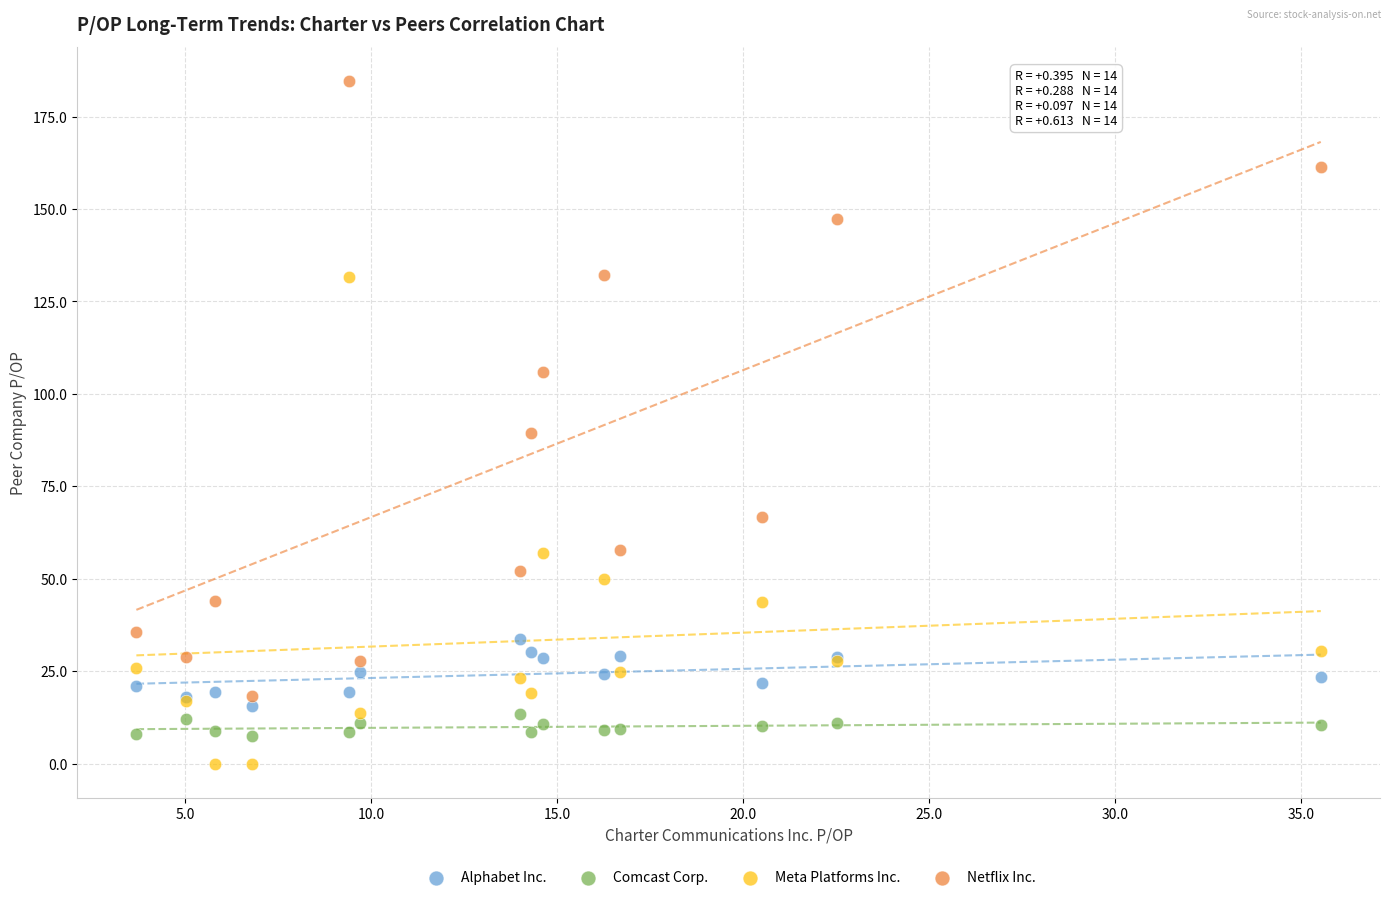

Which series has the largest Y range (max minus min)?

Netflix Inc.